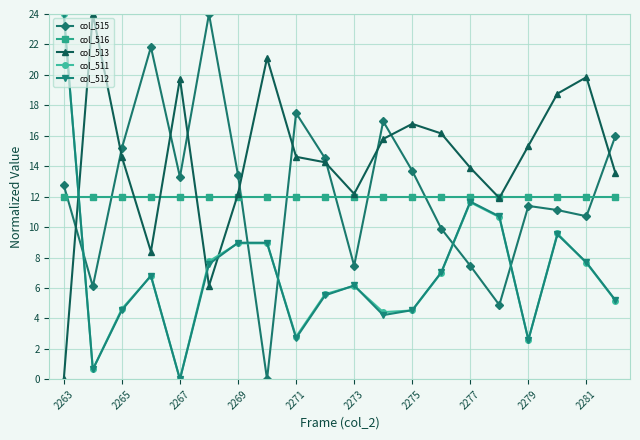

What are all the series names shown in the legend?

col_515, col_516, col_513, col_511, col_512